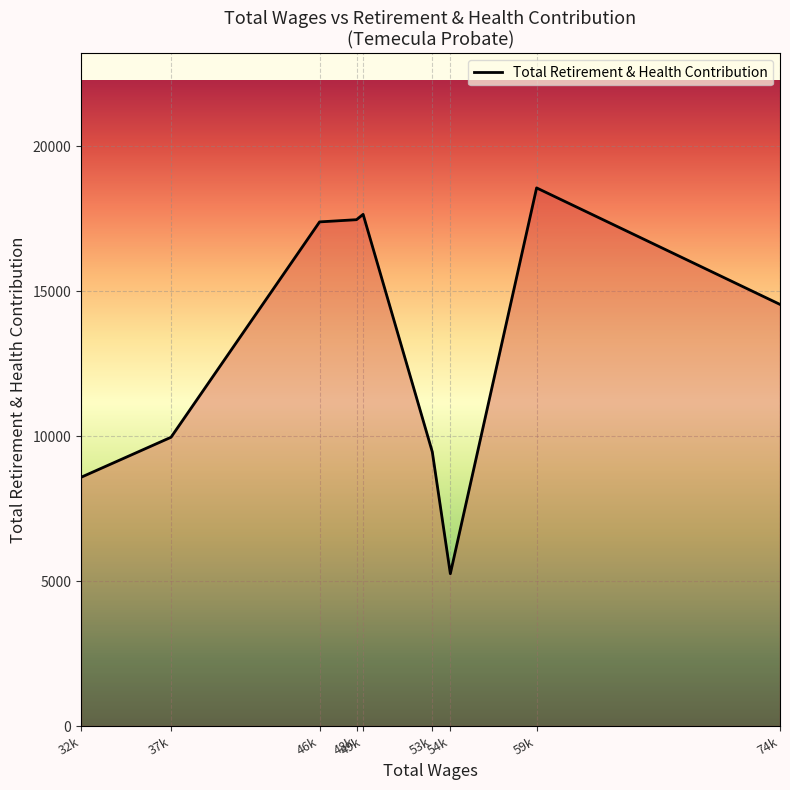

What position from the right is 48k?

6